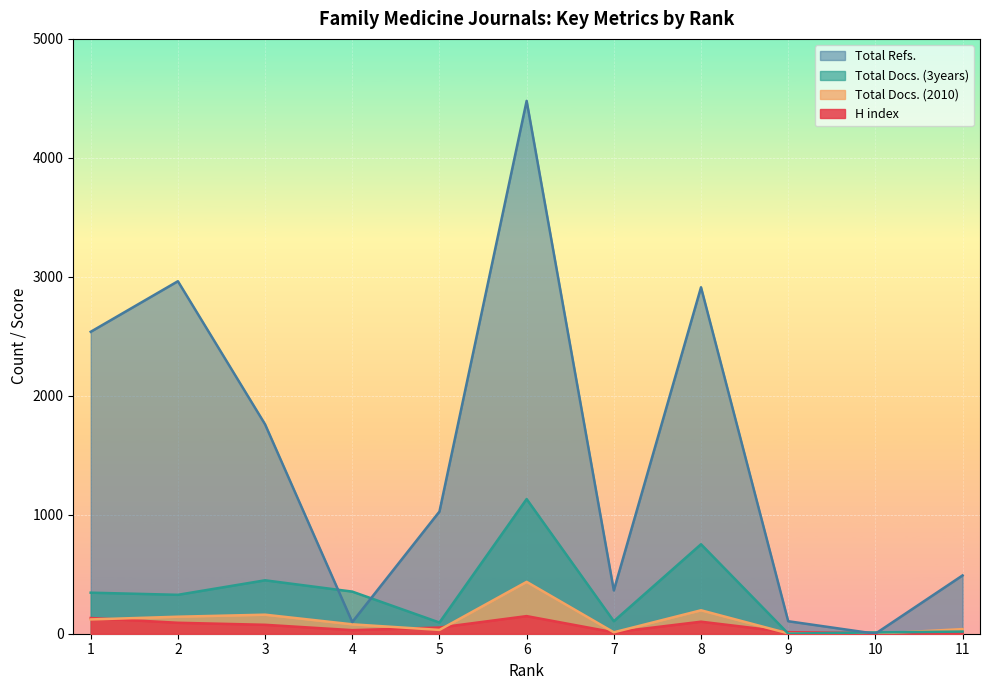

Where is the first local minimum for Total Docs. (3years)?

2